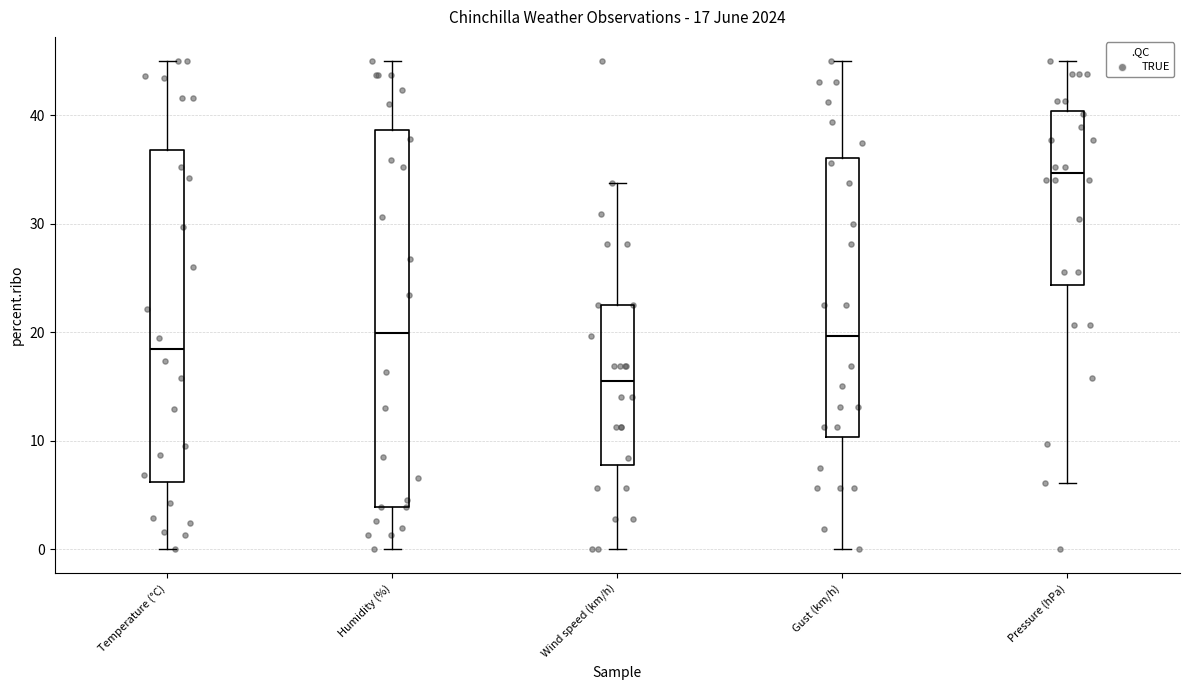

Which box's median line is the lowest?

Wind speed (km/h)